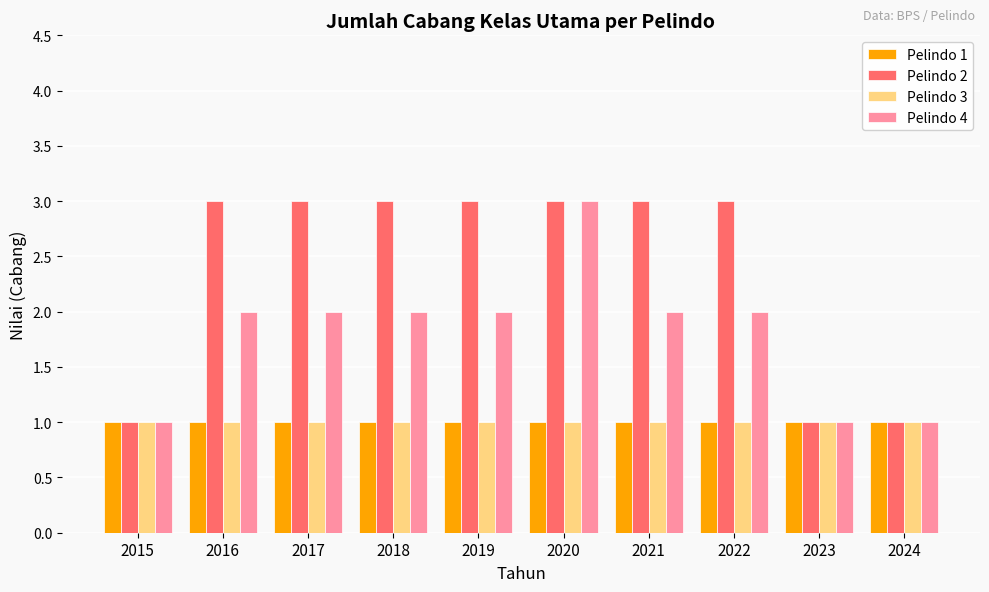

At which category is the sum across all series the highest?

2020